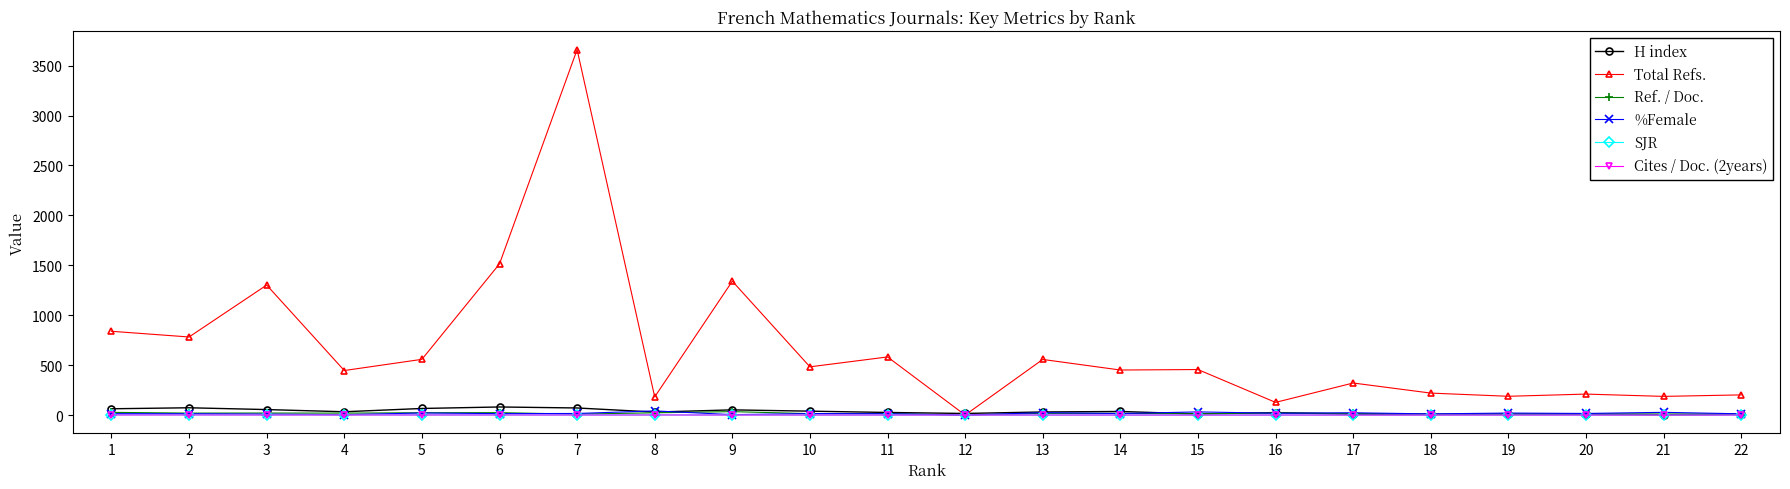

At which category is the sum across all series the highest?

7